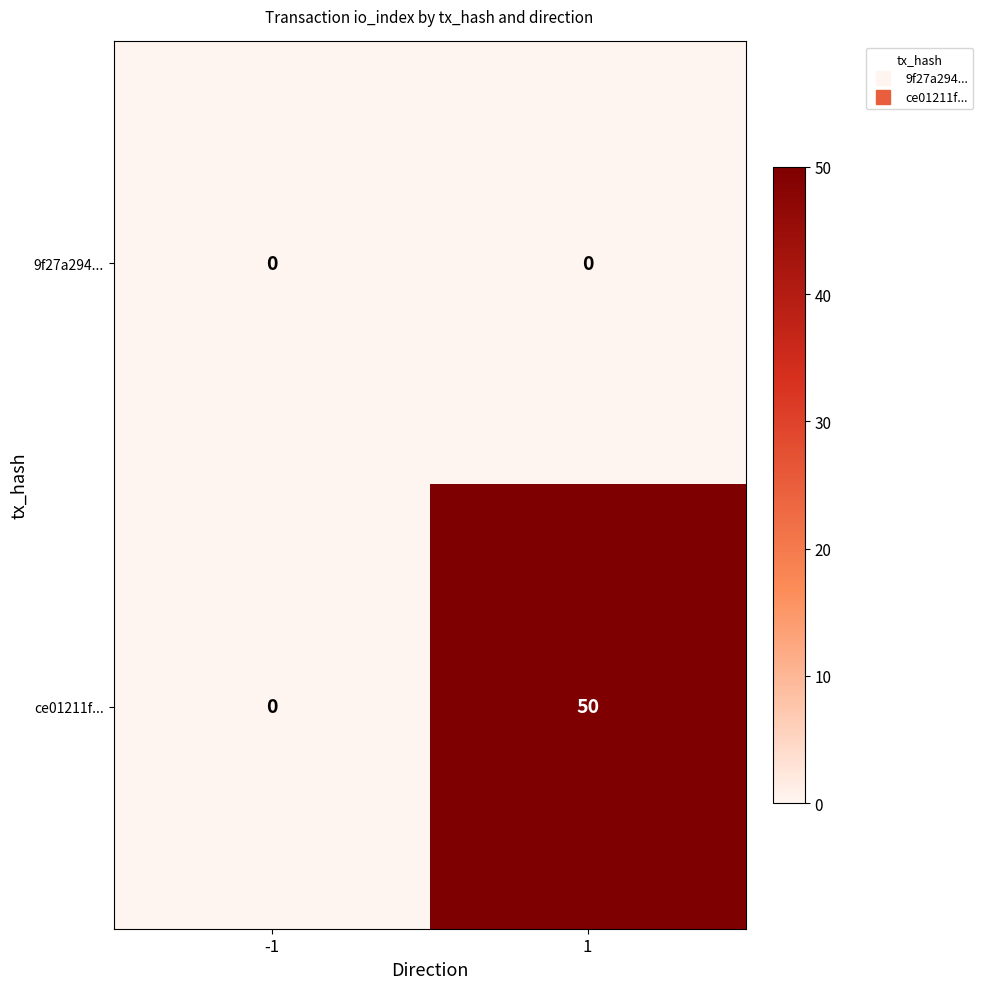

Reading left to right, list all the values displayed in this chart.

9f27a294...: 0	0
ce01211f...: 0	50